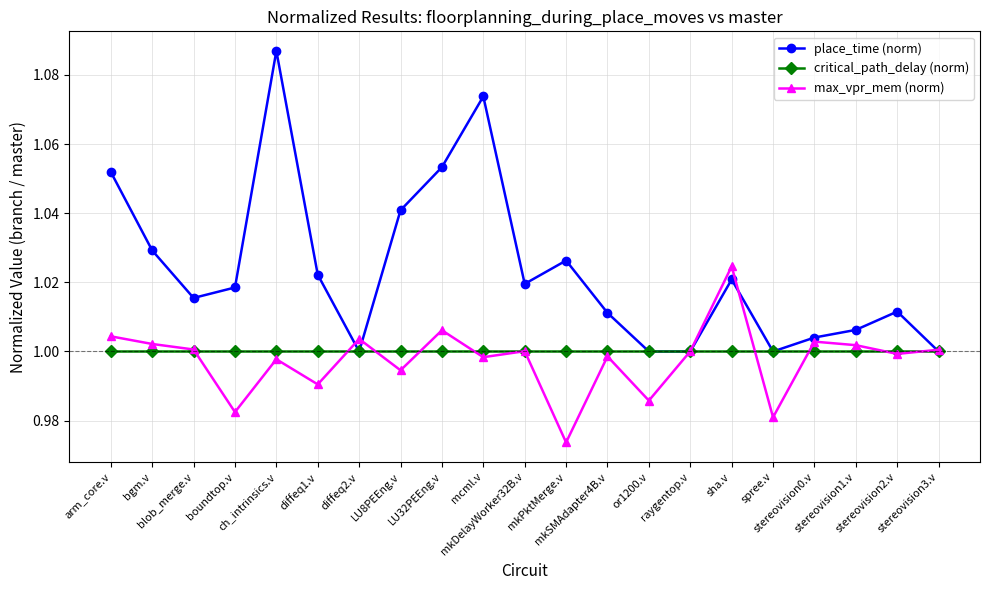

Rank the series by their maximum value, from lowest to highest.

critical_path_delay (norm), max_vpr_mem (norm), place_time (norm)